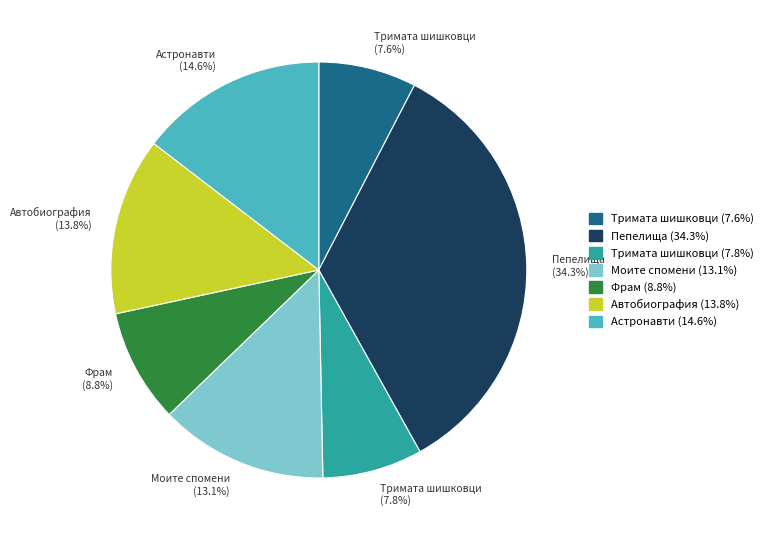

How many segments does this pie chart have?

7